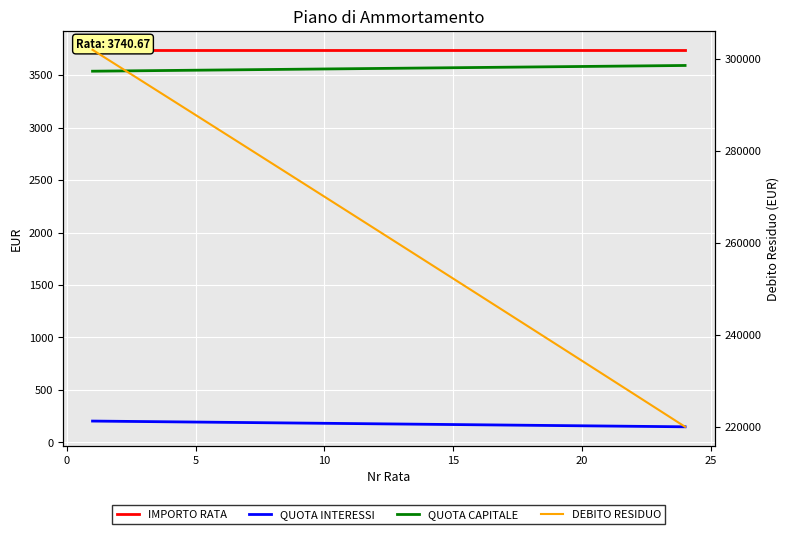

What are all the series names shown in the legend?

IMPORTO RATA, QUOTA INTERESSI, QUOTA CAPITALE, DEBITO RESIDUO